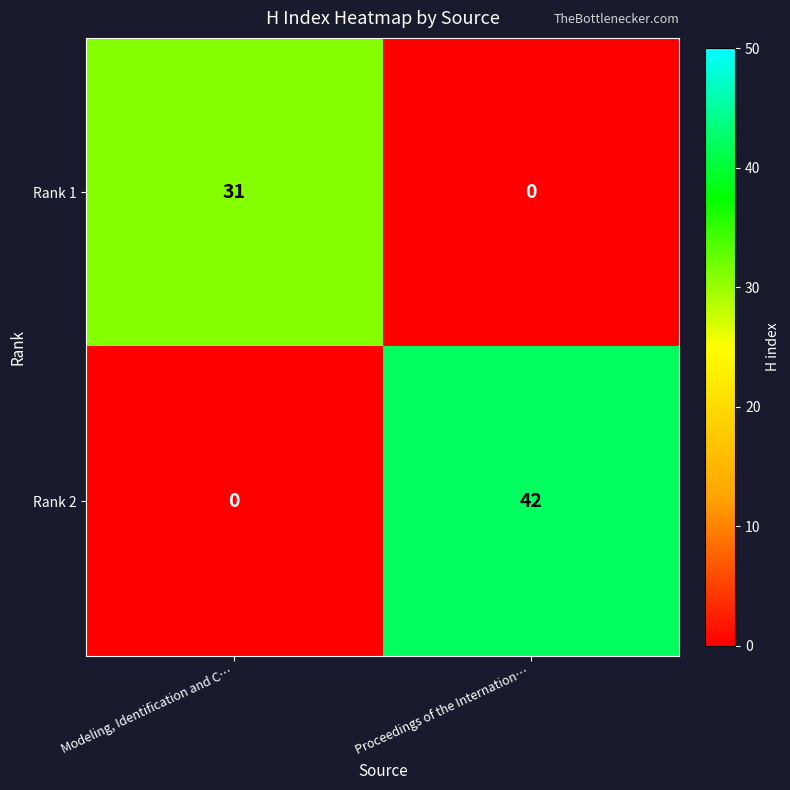

Which category has the highest value across all series?

Proceedings of the Internation…